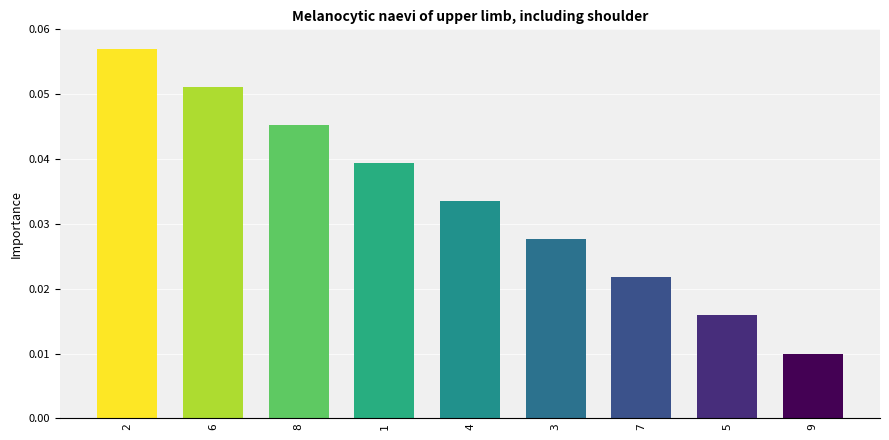

Which label corresponds to the smallest value in the chart?

9